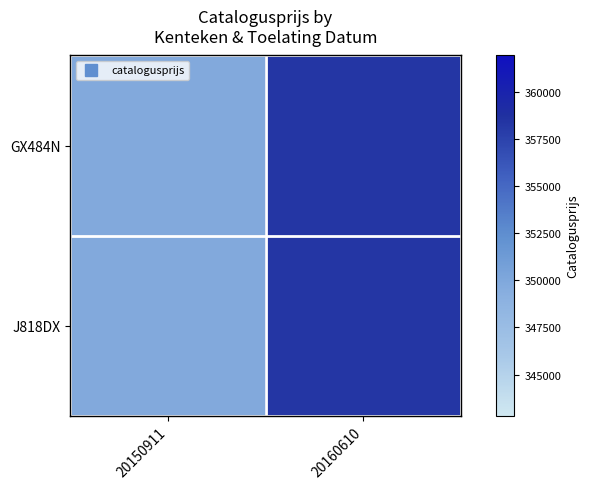

Reading left to right, transcribe all the data shown in this chart.

GX484N: 20150911=349824	20160610=358342
J818DX: 20150911=349824	20160610=358342